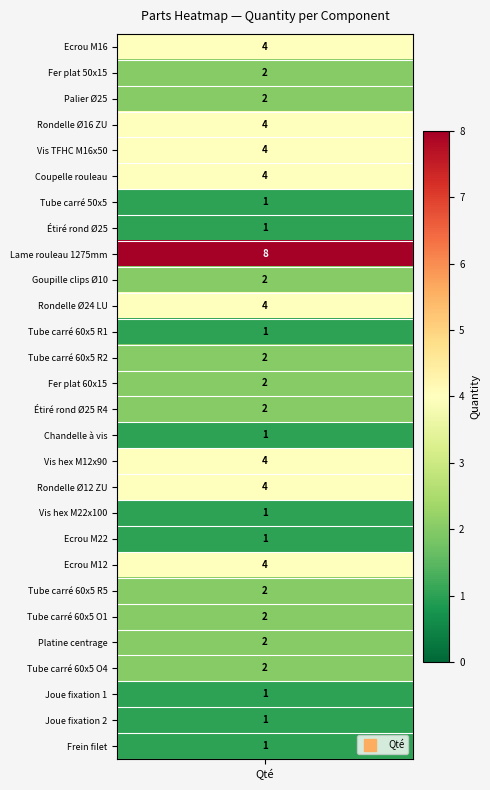

What is the smallest value displayed?

1